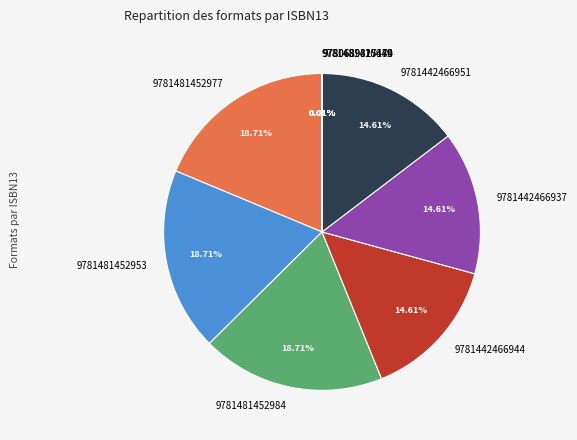

Do 9781442466937 and 9781442466944 together represent more than half of the pie?

No